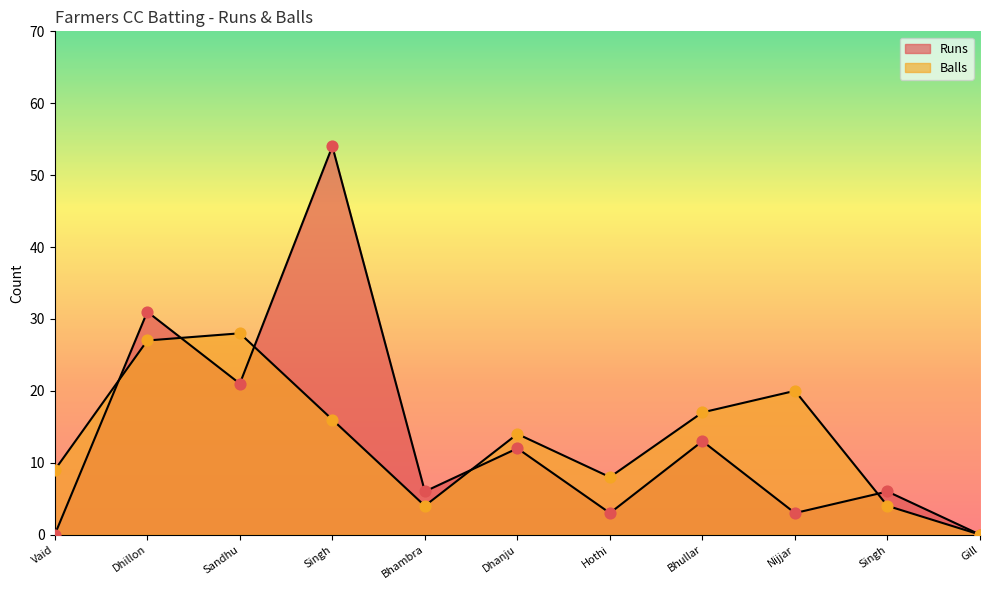

Which series has the largest total across all categories?

Runs